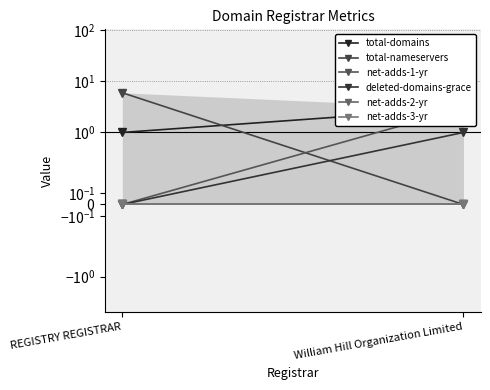

Is the value of total-nameservers at REGISTRY REGISTRAR greater than the value of total-domains at REGISTRY REGISTRAR?

Yes